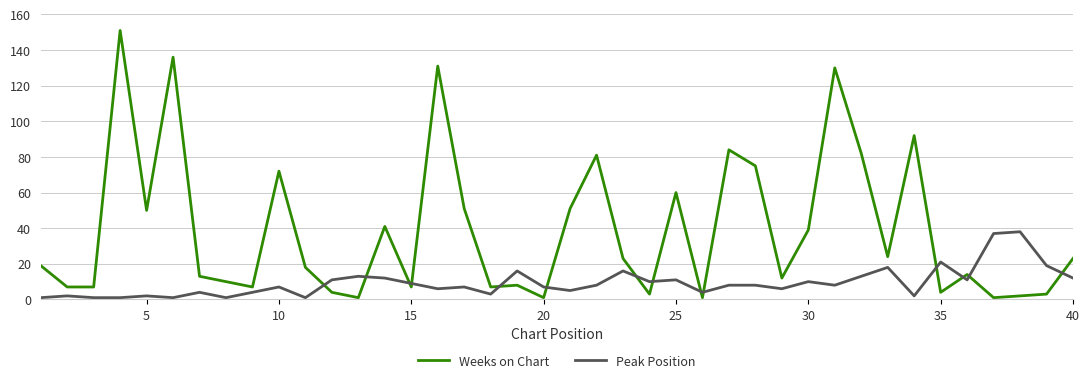

What is the sum of all Weeks on Chart values?

1545